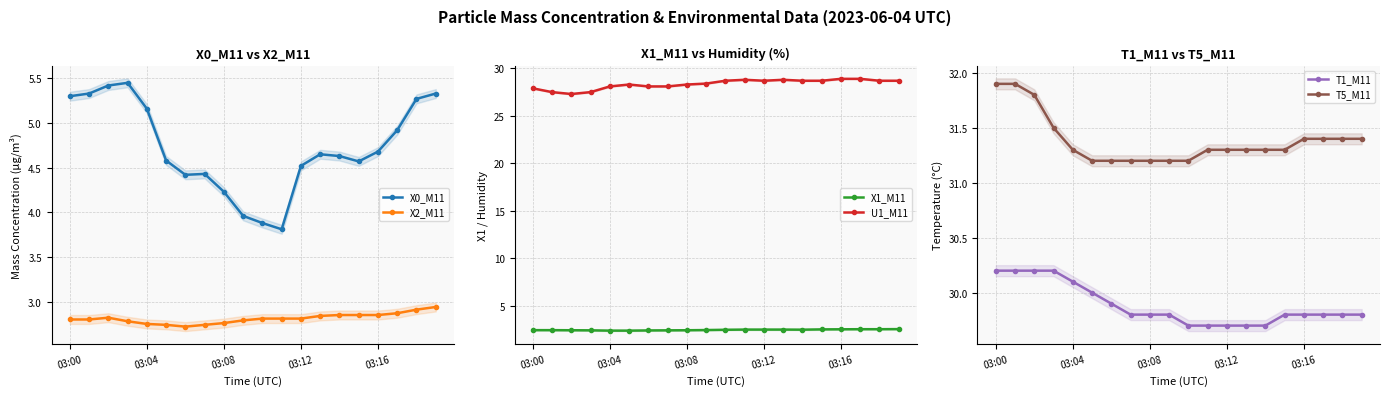

How many lines are shown in the chart?

6